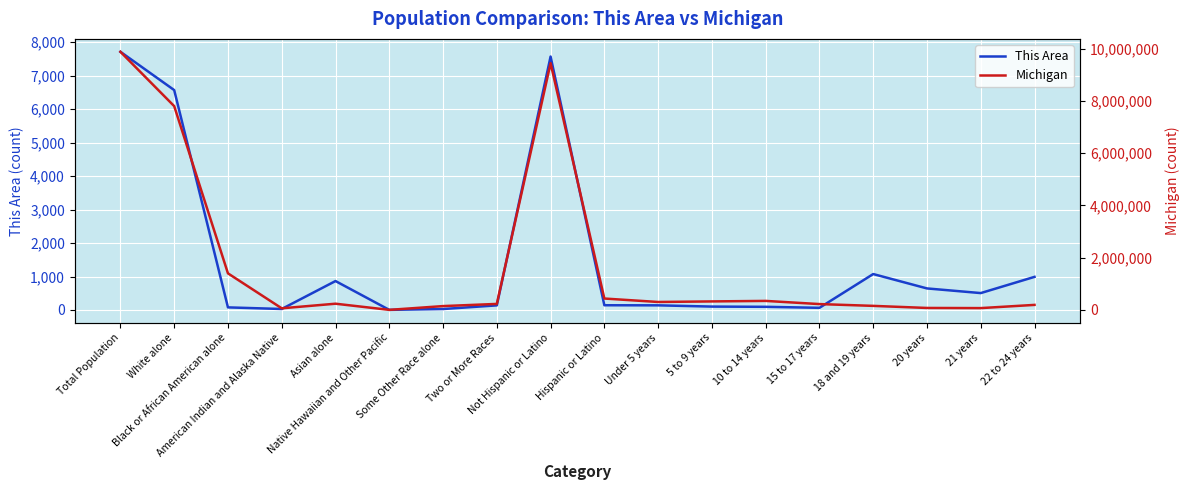

Which series has the widest spread of values?

Michigan